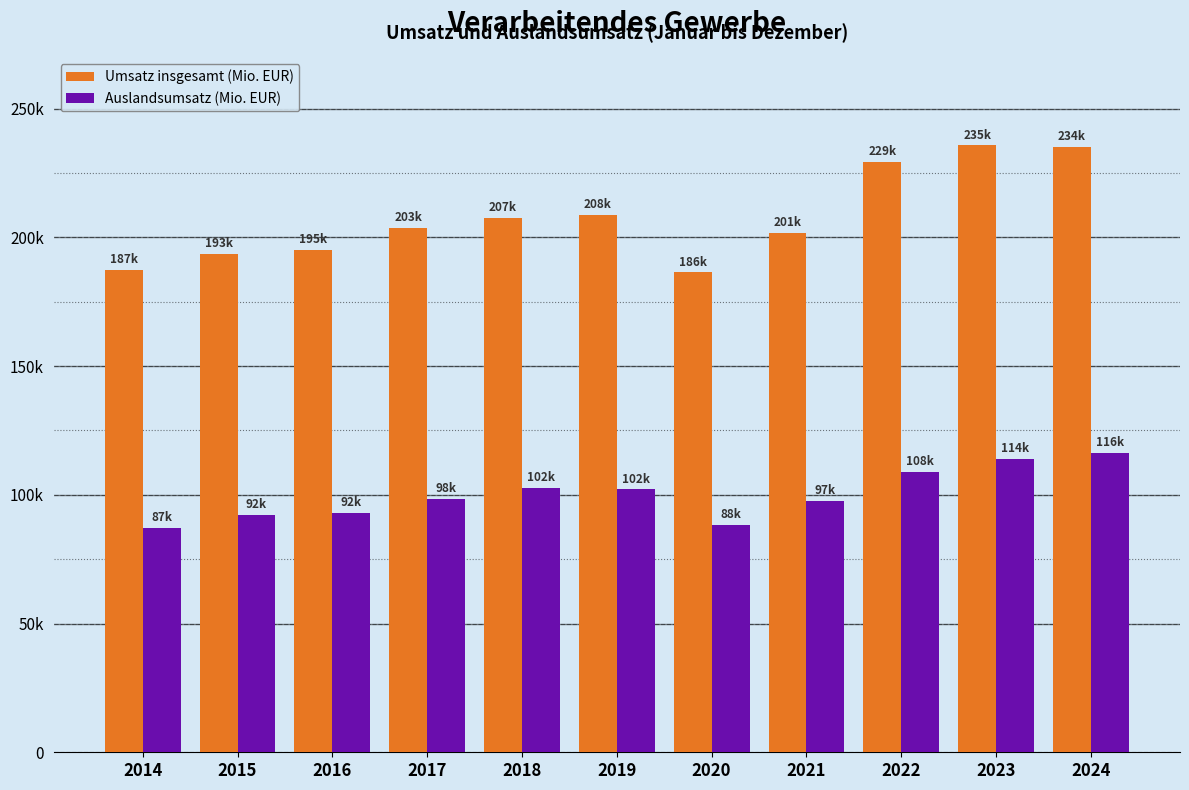

Which series has the largest total across all categories?

Umsatz insgesamt (Mio. EUR)